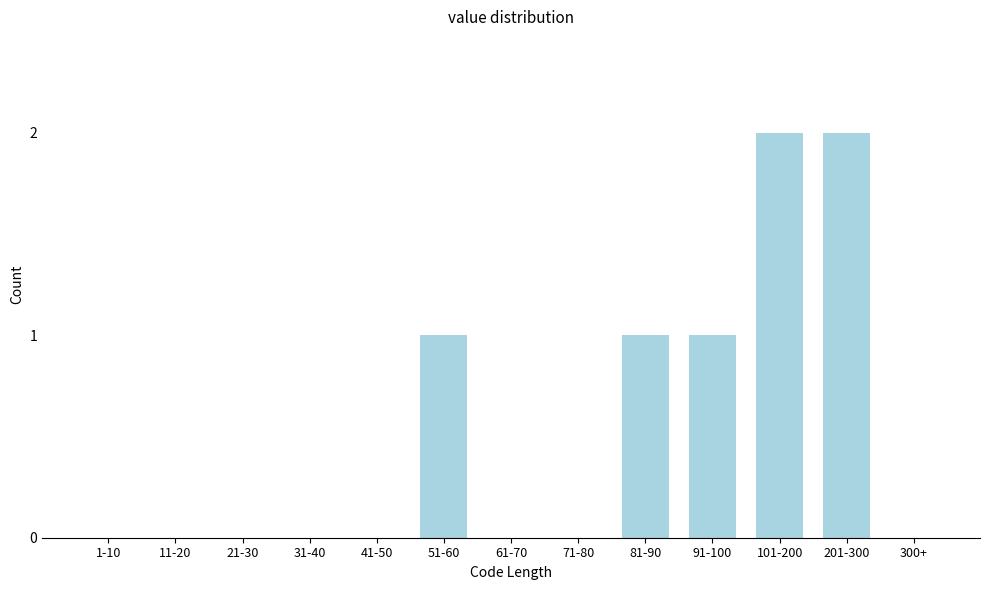

Reading left to right, list all the values displayed in this chart.

1-10=0	11-20=0	21-30=0	31-40=0	41-50=0	51-60=1	61-70=0	71-80=0	81-90=1	91-100=1	101-200=2	201-300=2	300+=0